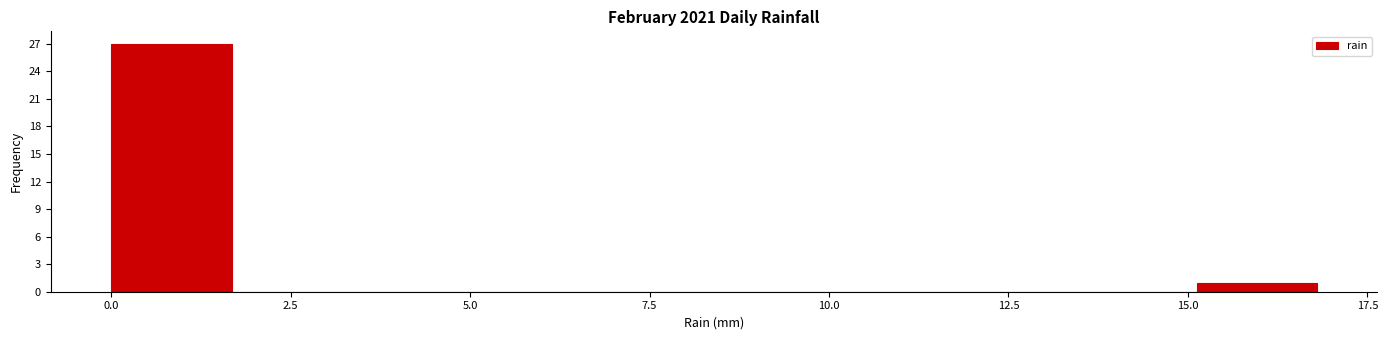

Around what value on the x-axis is the tallest bar? Give the approximate position of its centre, as read against the axis.

1.0